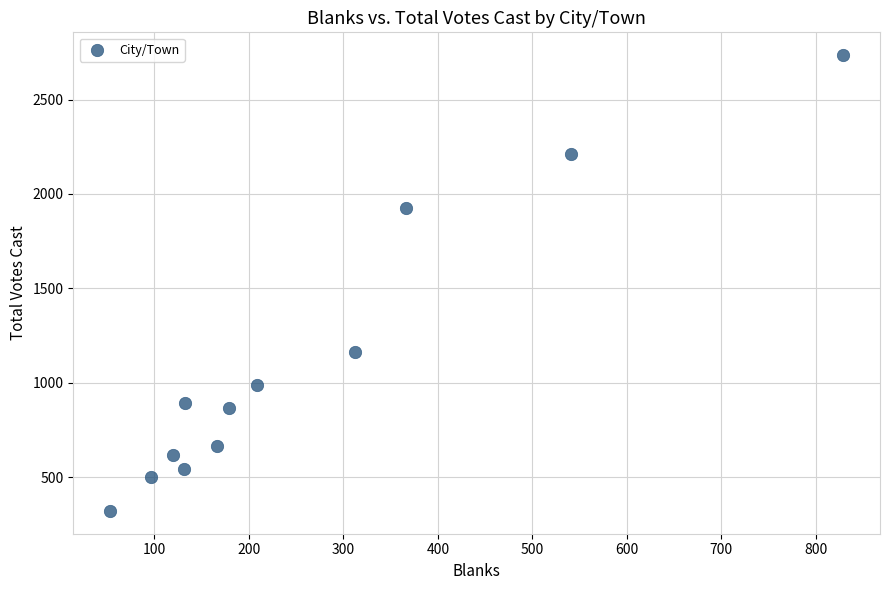

What Y value in the scatter plot is closest to 1528?

1165